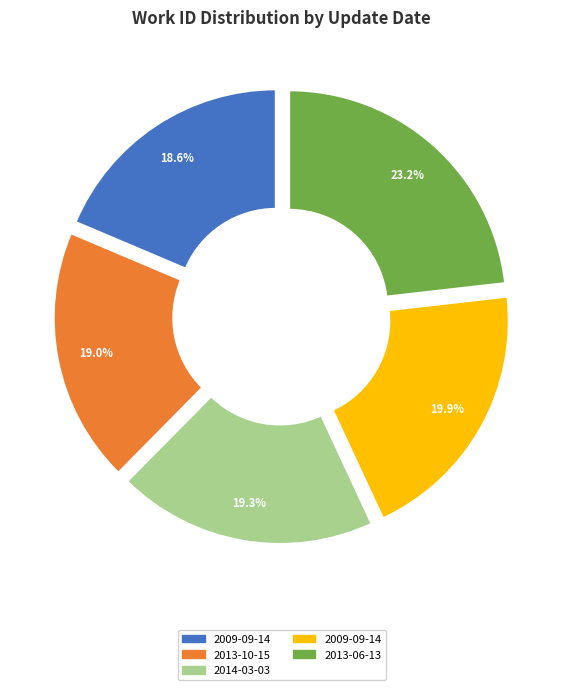

Is there any slice that represents more than half of the pie?

No